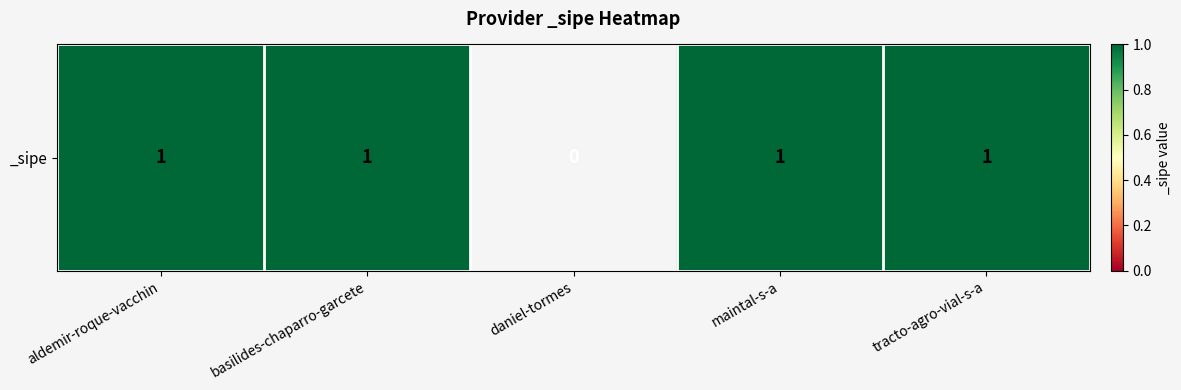

Reading left to right, list all the values displayed in this chart.

1	1	0	1	1